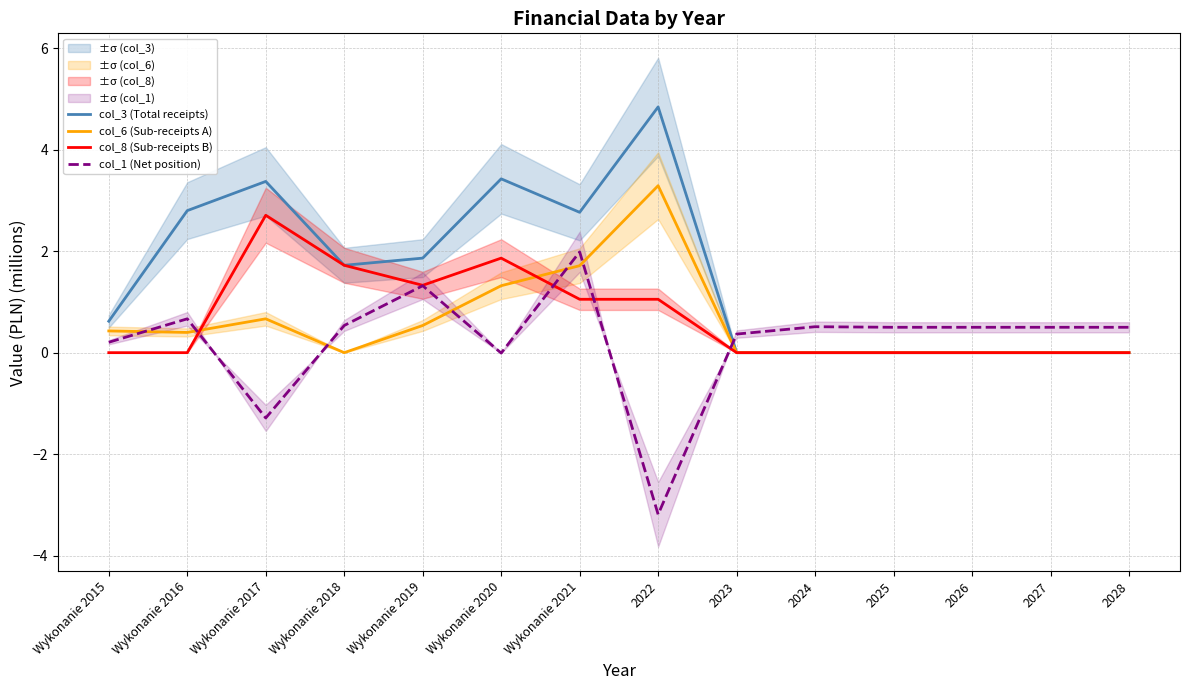

Count the number of data series in this chart.

4